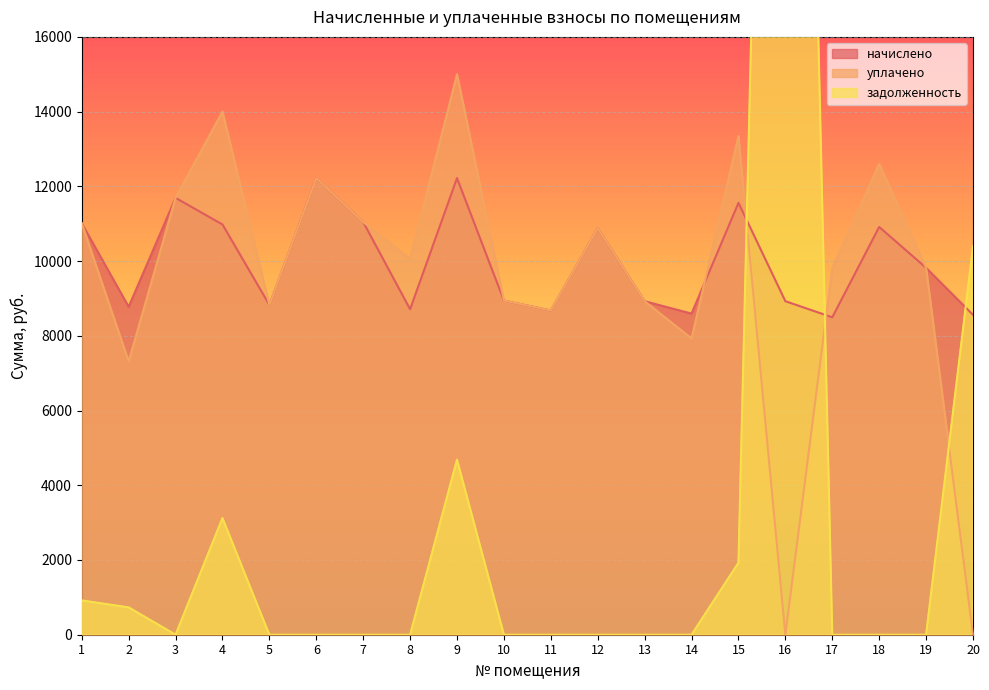

At which category is the sum across all series the highest?

16